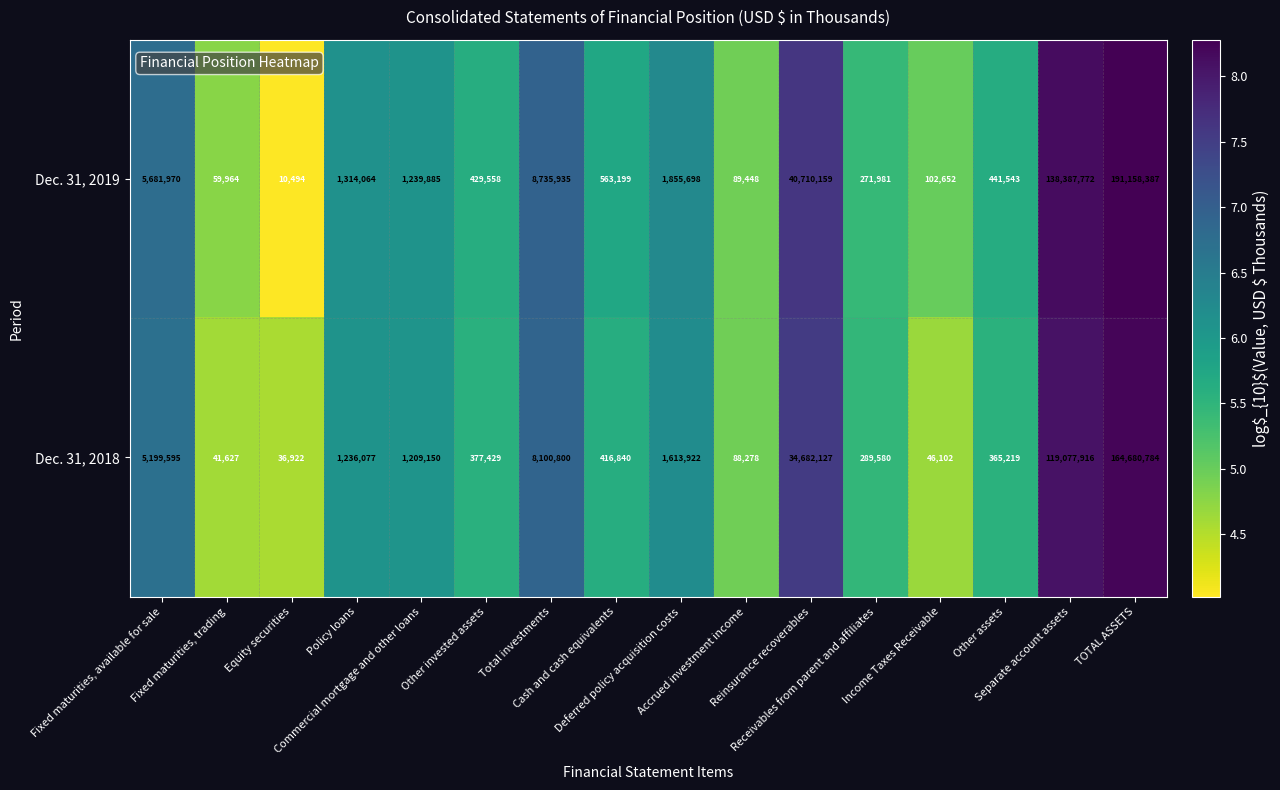

Which series has the widest spread of values?

Dec. 31, 2019